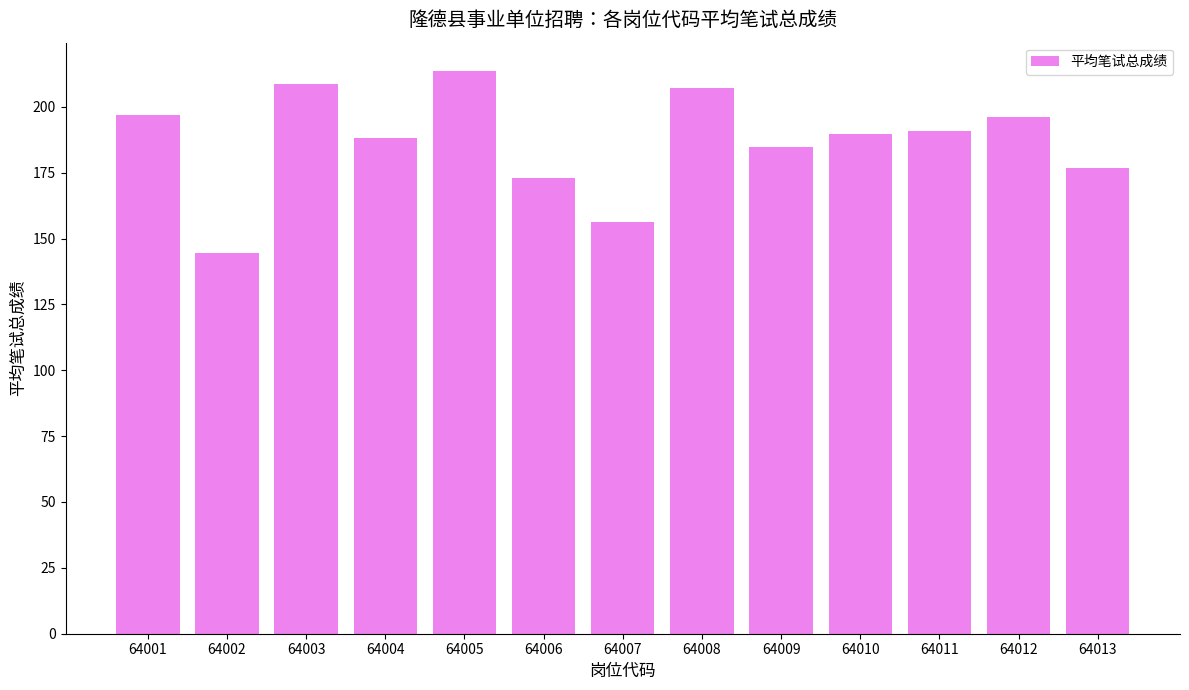

Between 64012 and 64006, which is larger?

64012